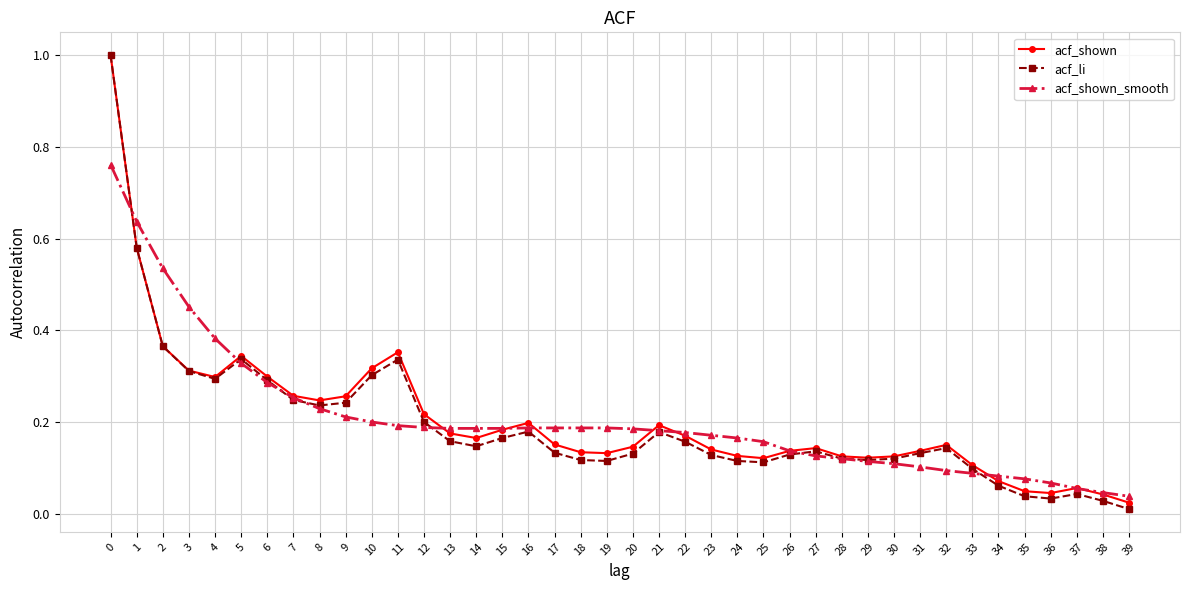

The acf_li series shows 0.2 at 16. True or false?

True